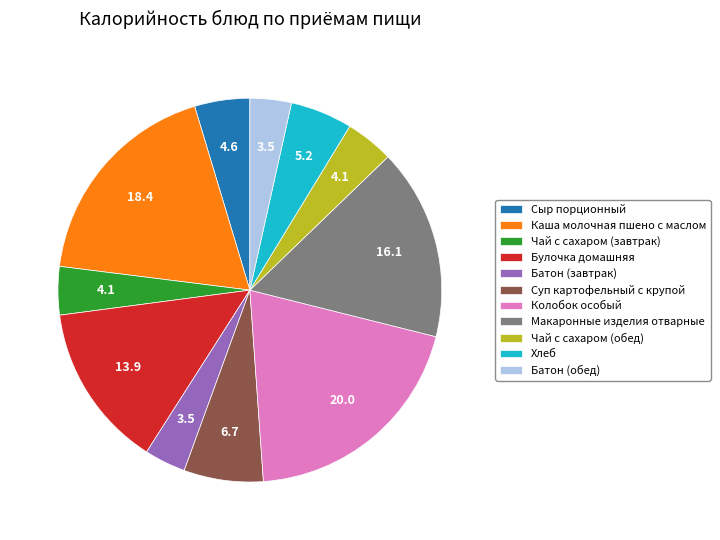

Does Чай с сахаром (обед) account for over 50% of the chart?

No